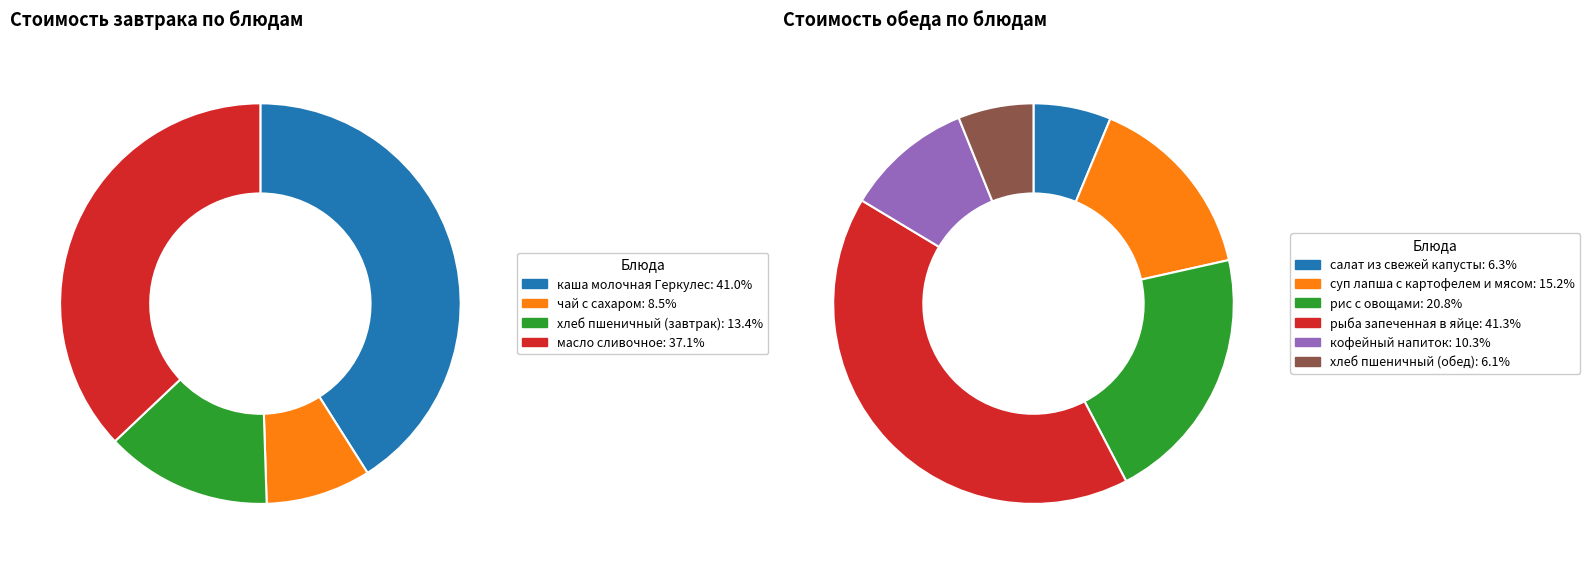

Which slice is the smallest?

чай с сахаром